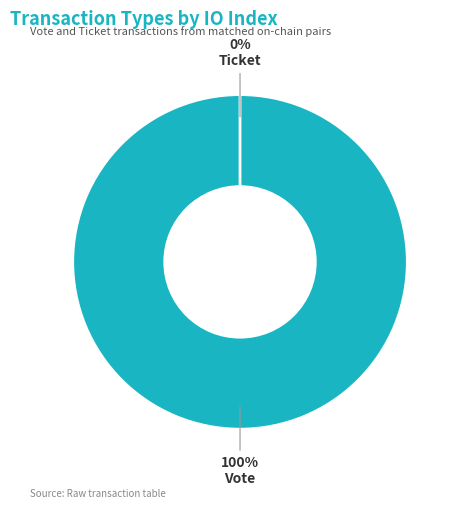

What is the largest slice in the pie chart?

Vote